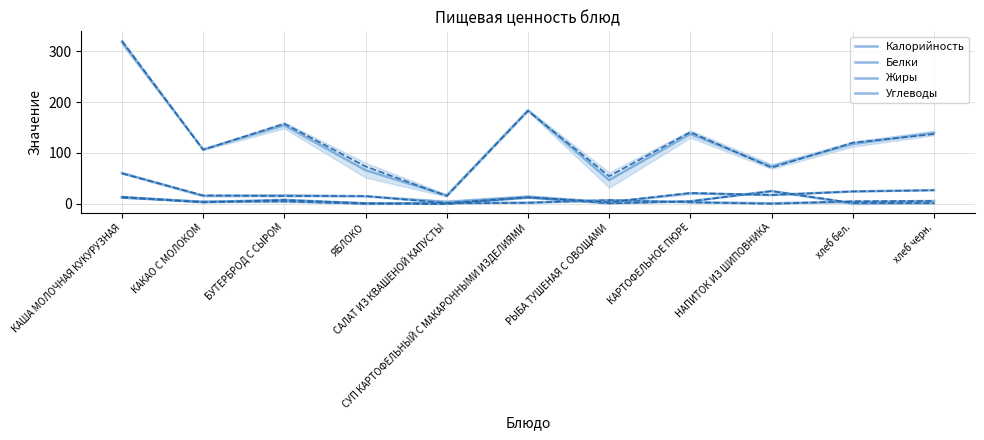

At how many categories does at least one series exceed 16?

11